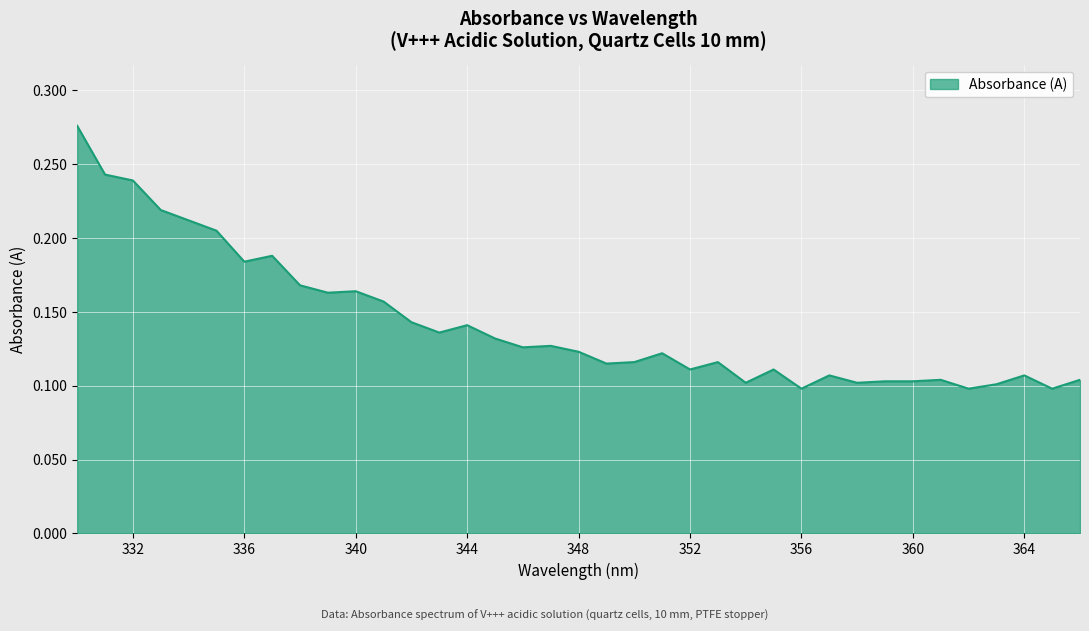

Where is the data nearest to the value 0?

356